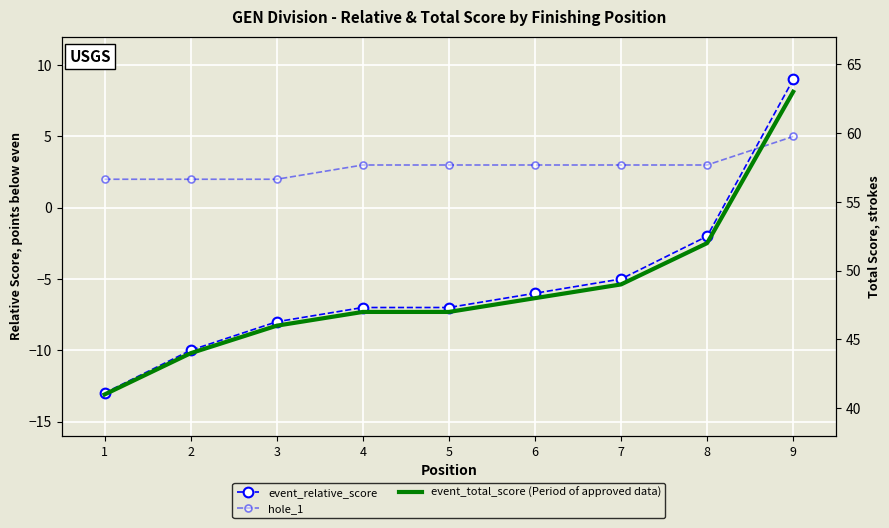

At which label does event_total_score (Period of approved data) reach its peak?

9